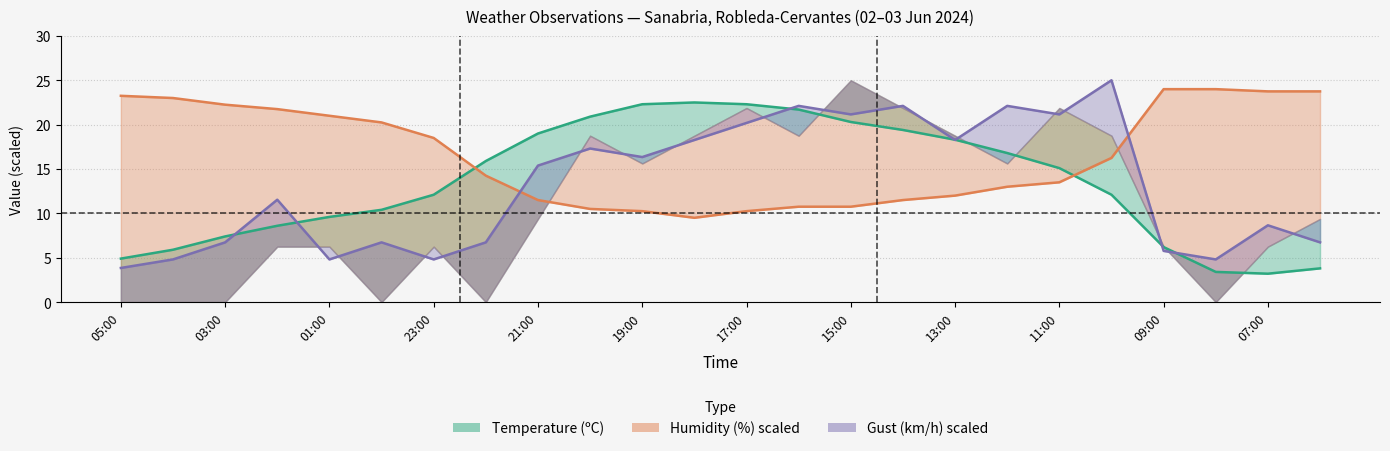

At which category does Temperature (ºC) reach its first local valley?

07:00